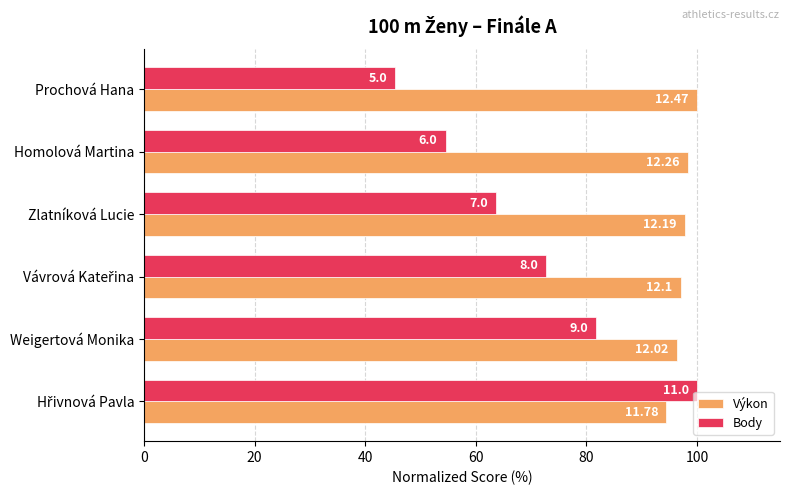

List the series in order of their overall mean, highest first.

Výkon, Body